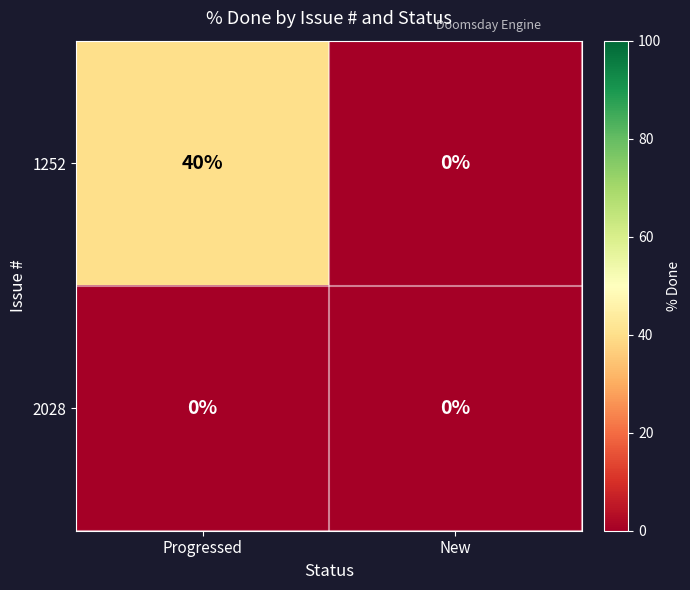

Reading left to right, what are all the values shown in this chart?

1252: Progressed=40	New=0
2028: Progressed=0	New=0